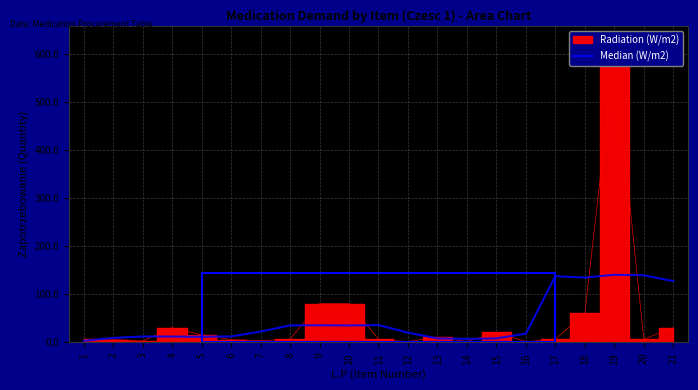

Which label corresponds to the largest value in the chart?

19